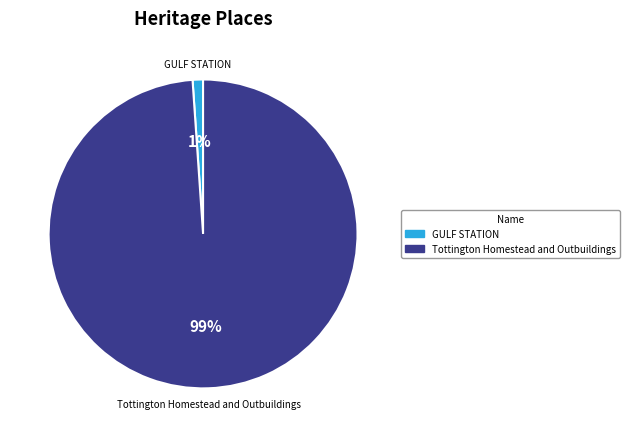

To the nearest percent, what is the combined percentage of GULF STATION and Tottington Homestead and Outbuildings?

100%